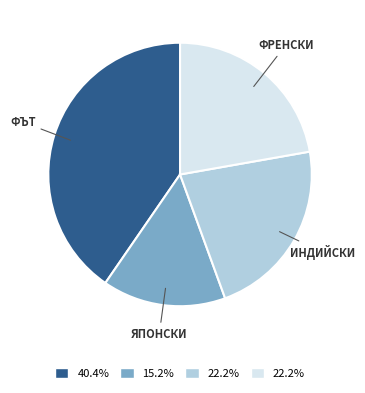

Is there any slice that represents more than half of the pie?

No